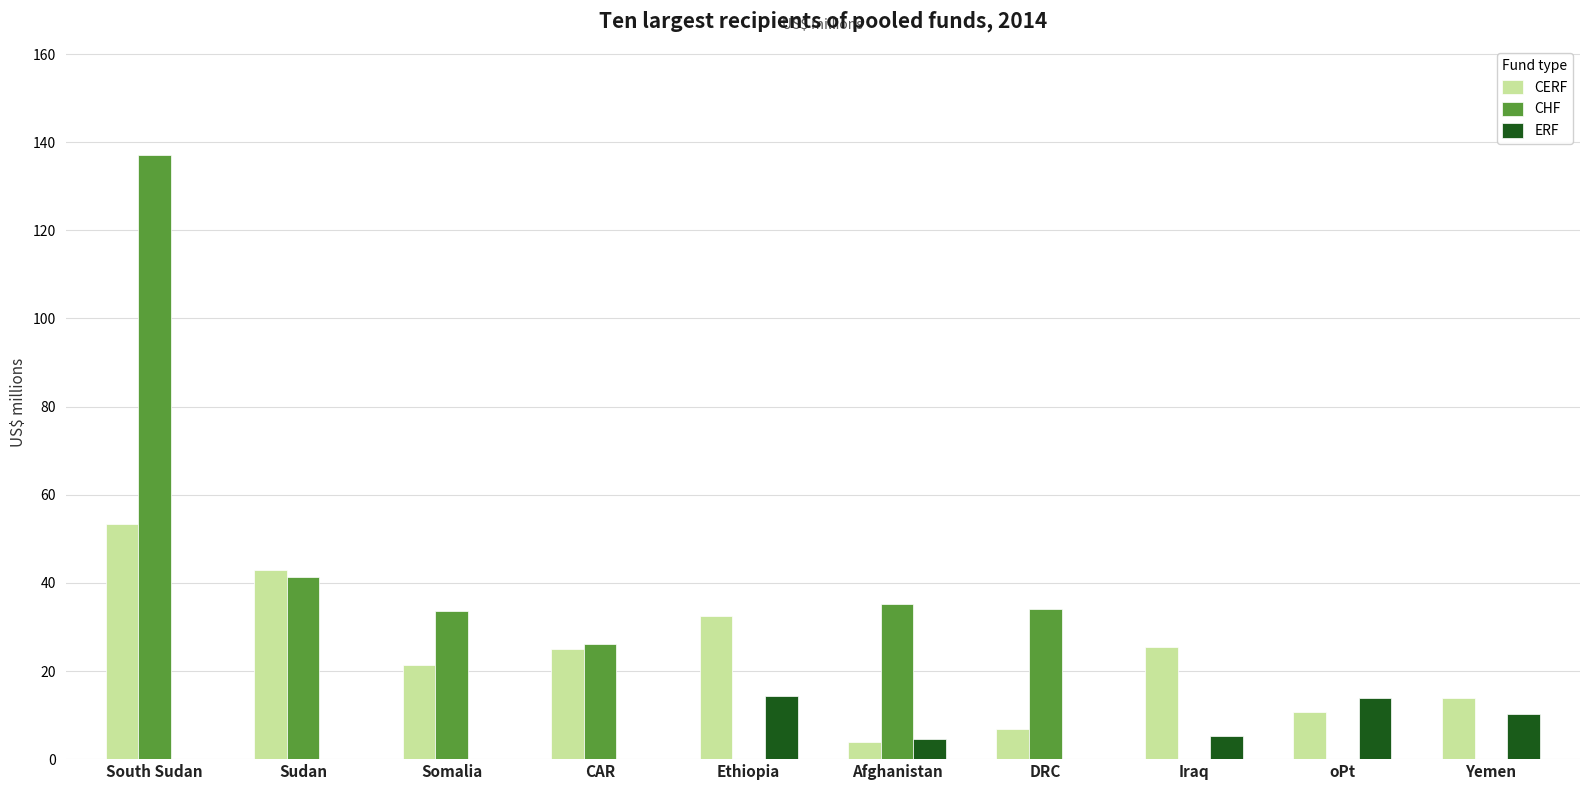

Where is CHF nearest to the value 68?

Sudan